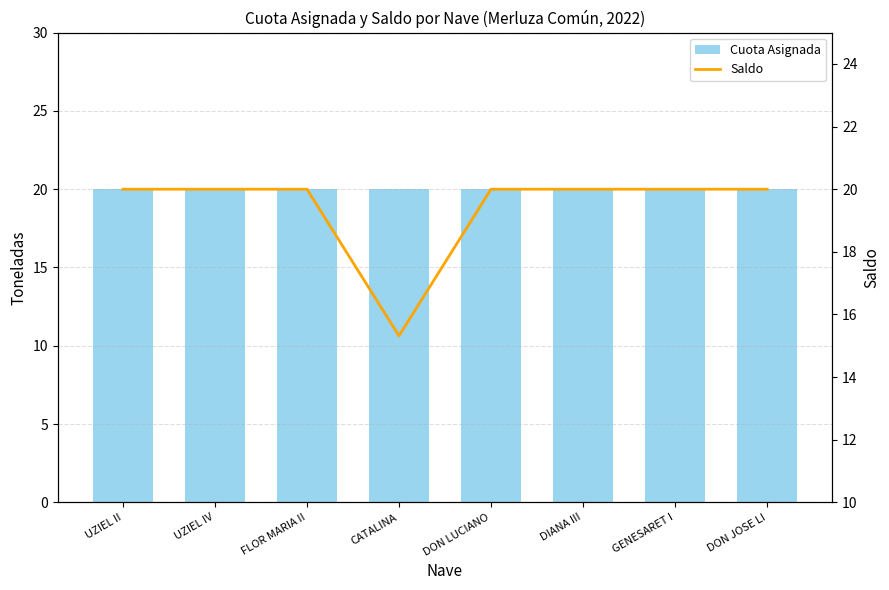

At which label does Saldo reach its peak?

UZIEL II